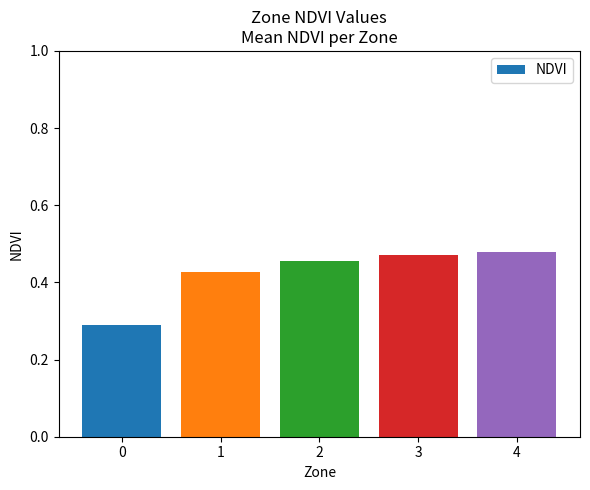

The value at 1 is 0.2. True or false?

False